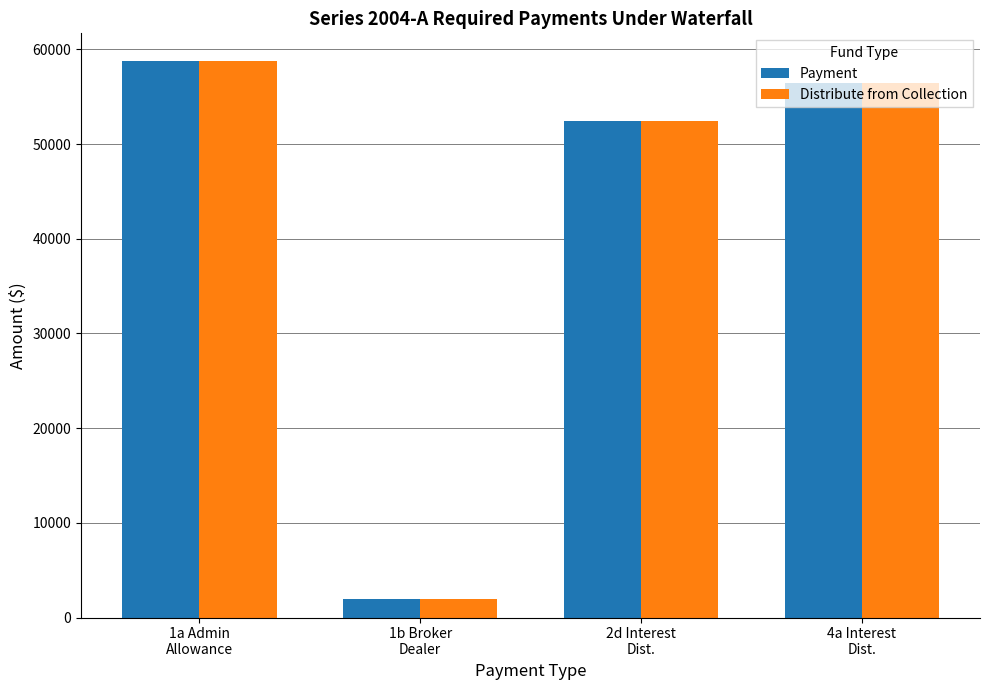

What is the total value across all series at 4a Interest
Dist.?

112863.4